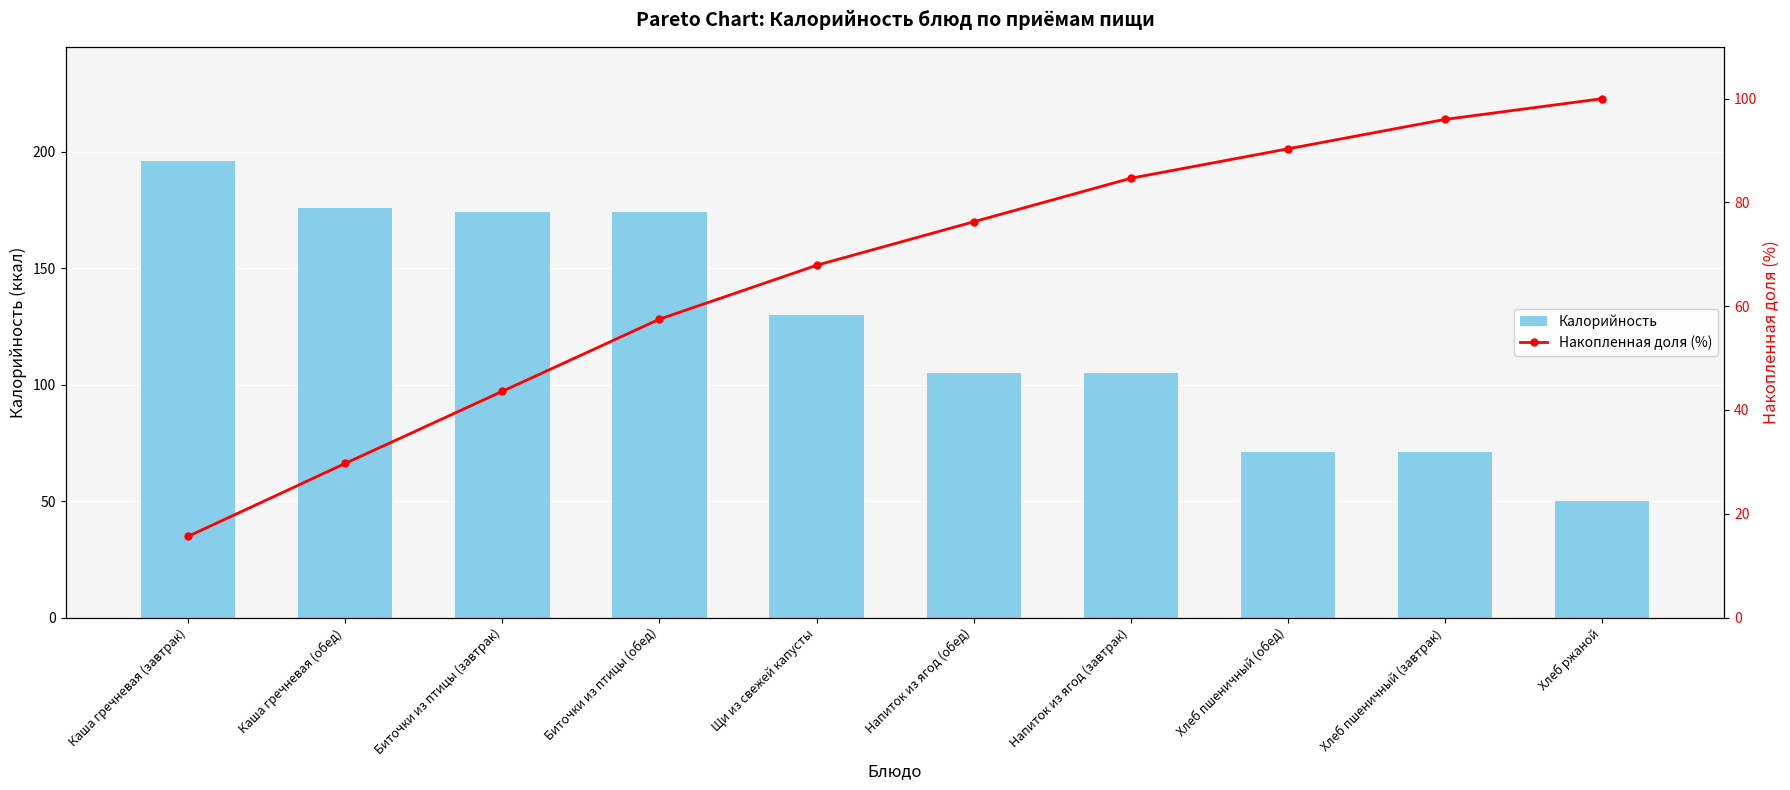

Rank the series at Хлеб пшеничный (обед) from lowest to highest value.

Калорийность, Накопленная доля (%)